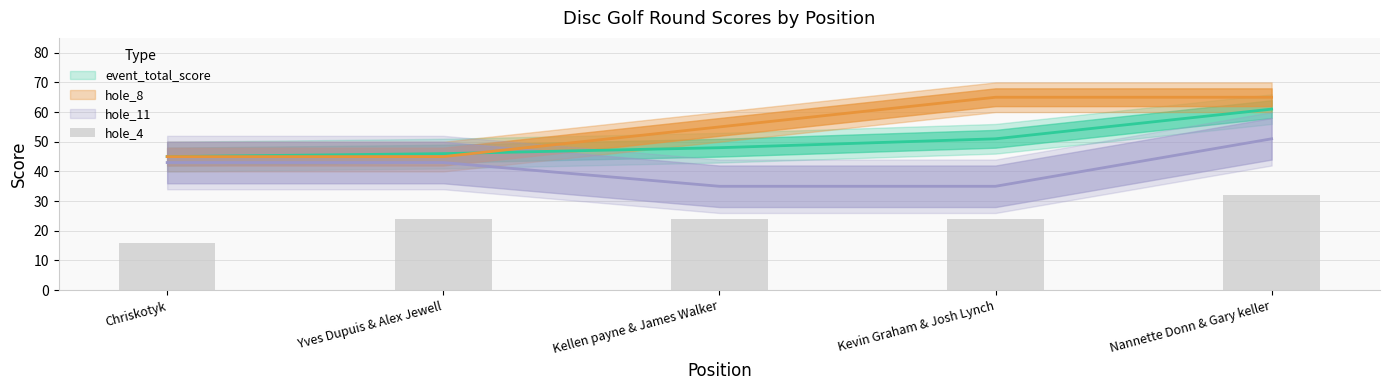

What is the sum of all values?

120